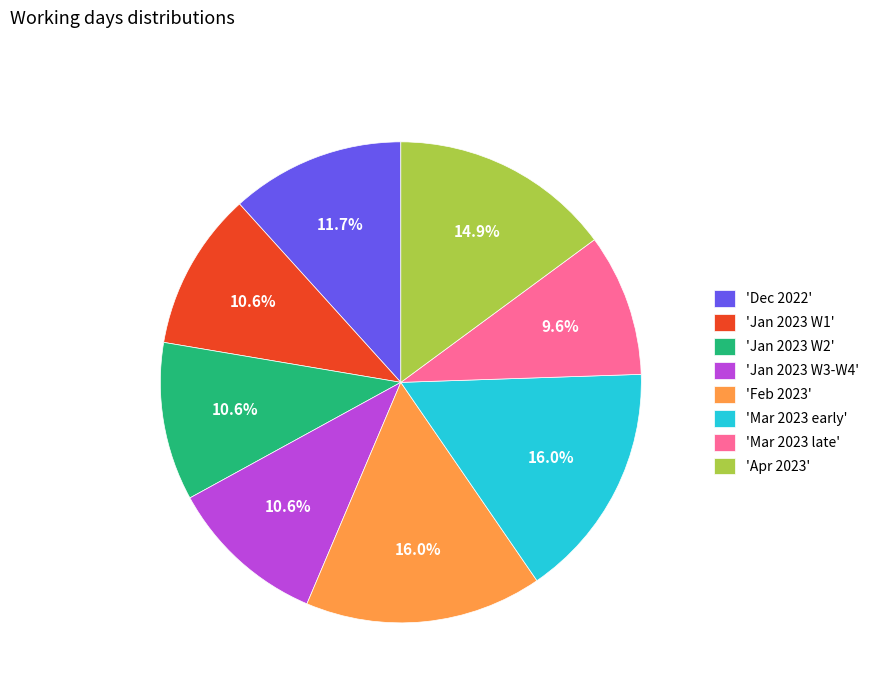

Which has a higher value, 'Feb 2023' or 'Jan 2023 W1'?

'Feb 2023'